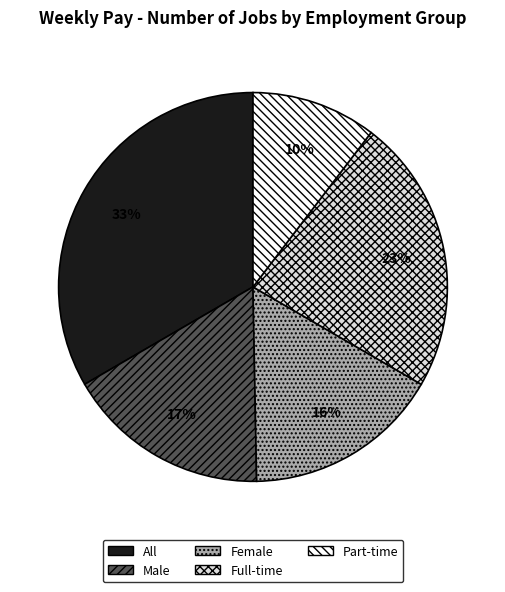

Approximately how many times larger is the value at Male compared to All?

0.5